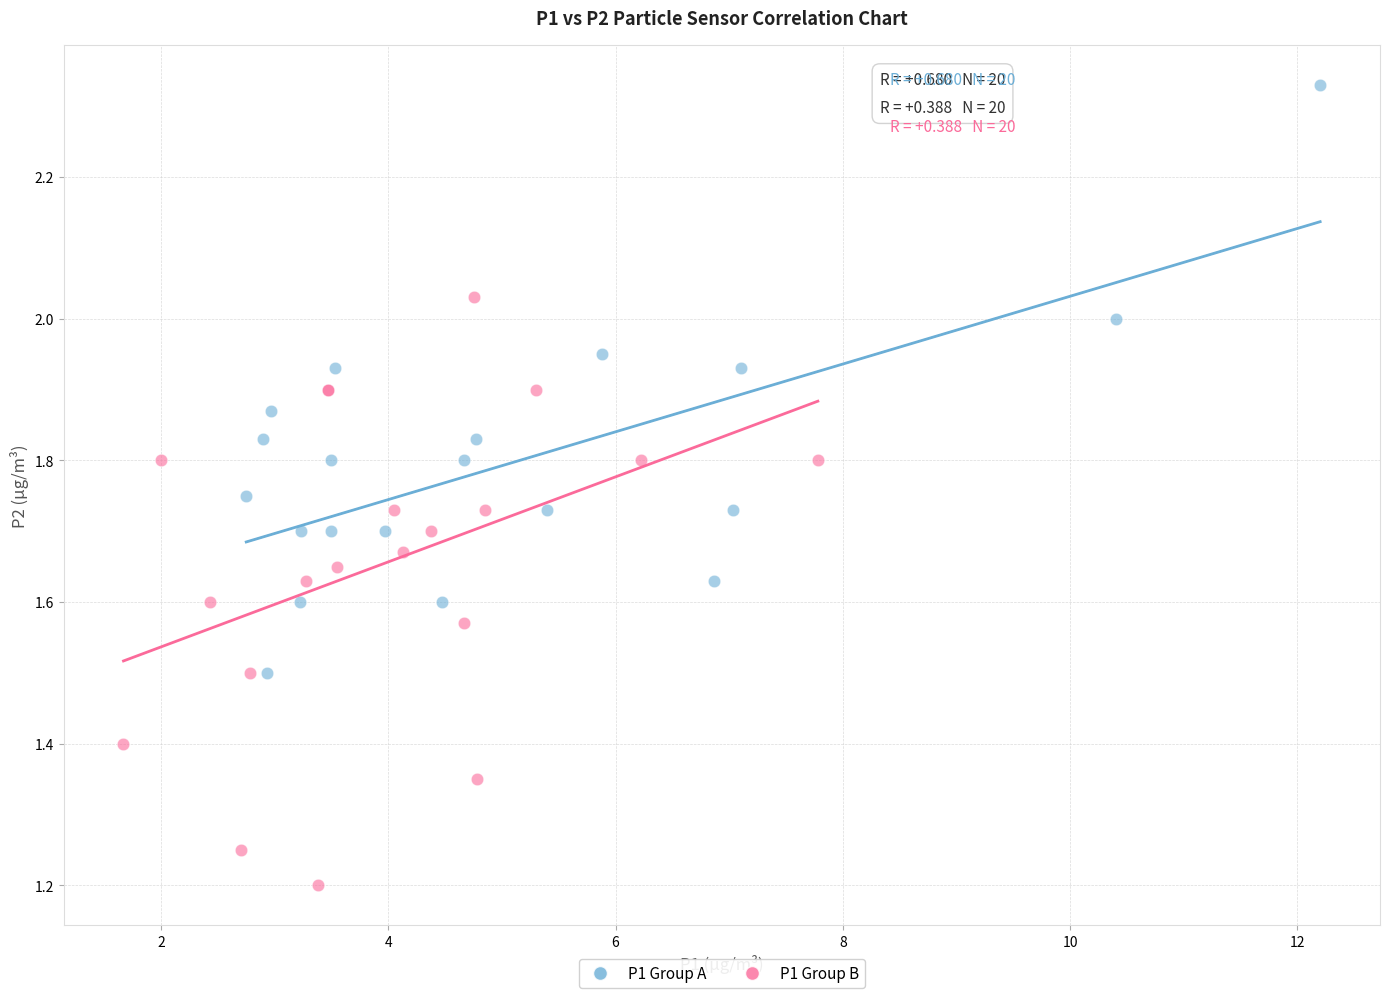

Which series contains the lowest Y value?

P1 Group B